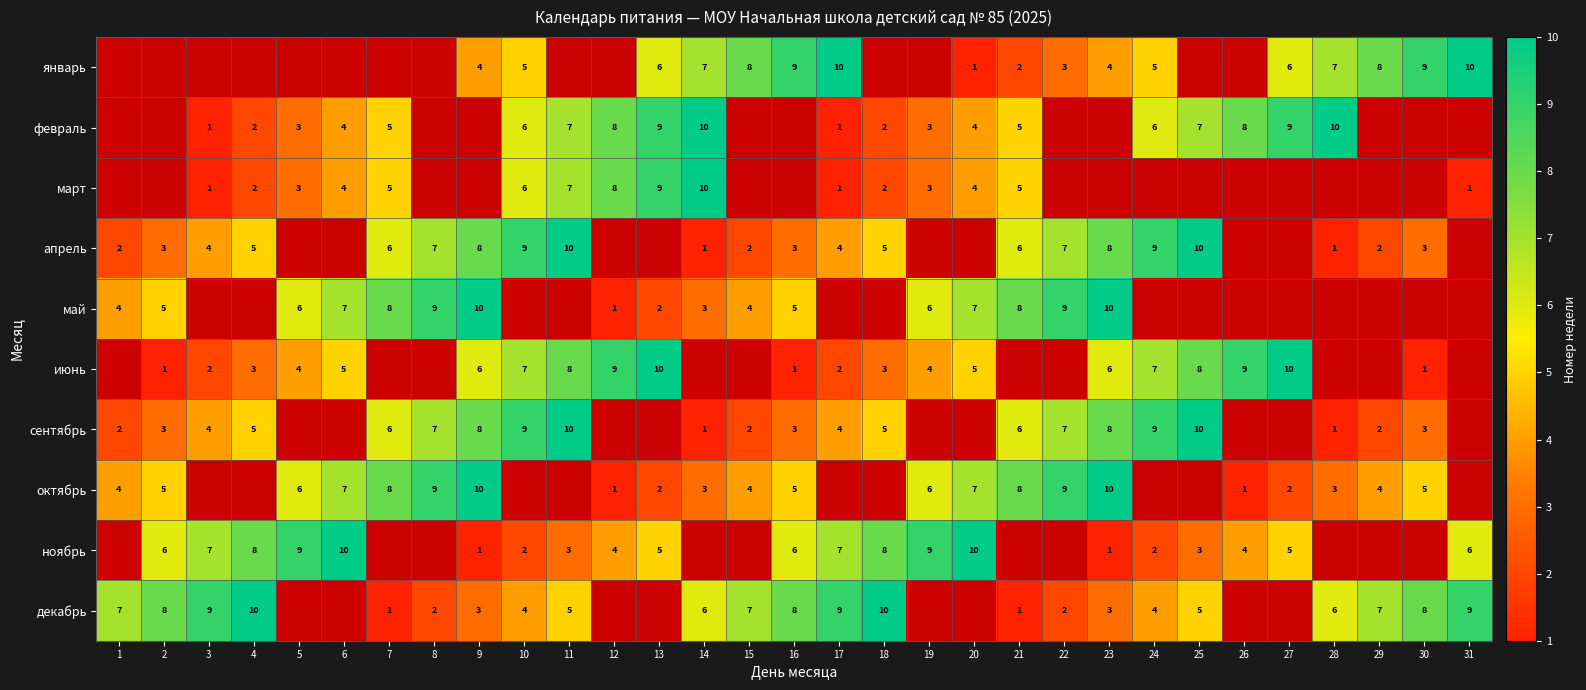

Is it true that октябрь equals 1 at 26?

True